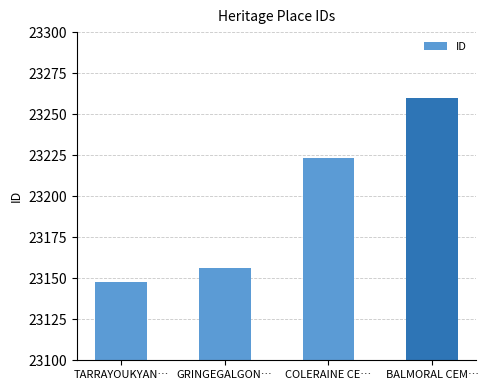

How many bars are there in total?

4